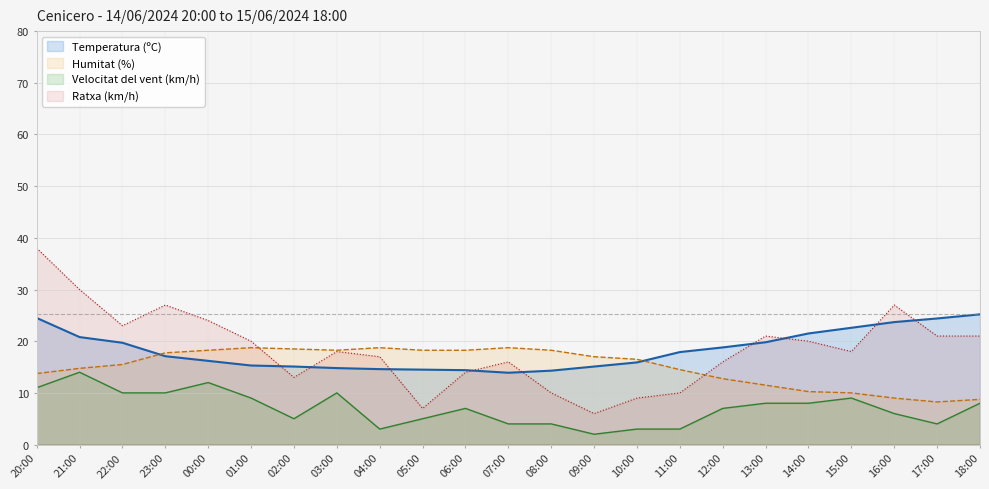

Between 05:00 and 17:00, which series saw the biggest shift?

Ratxa (km/h)